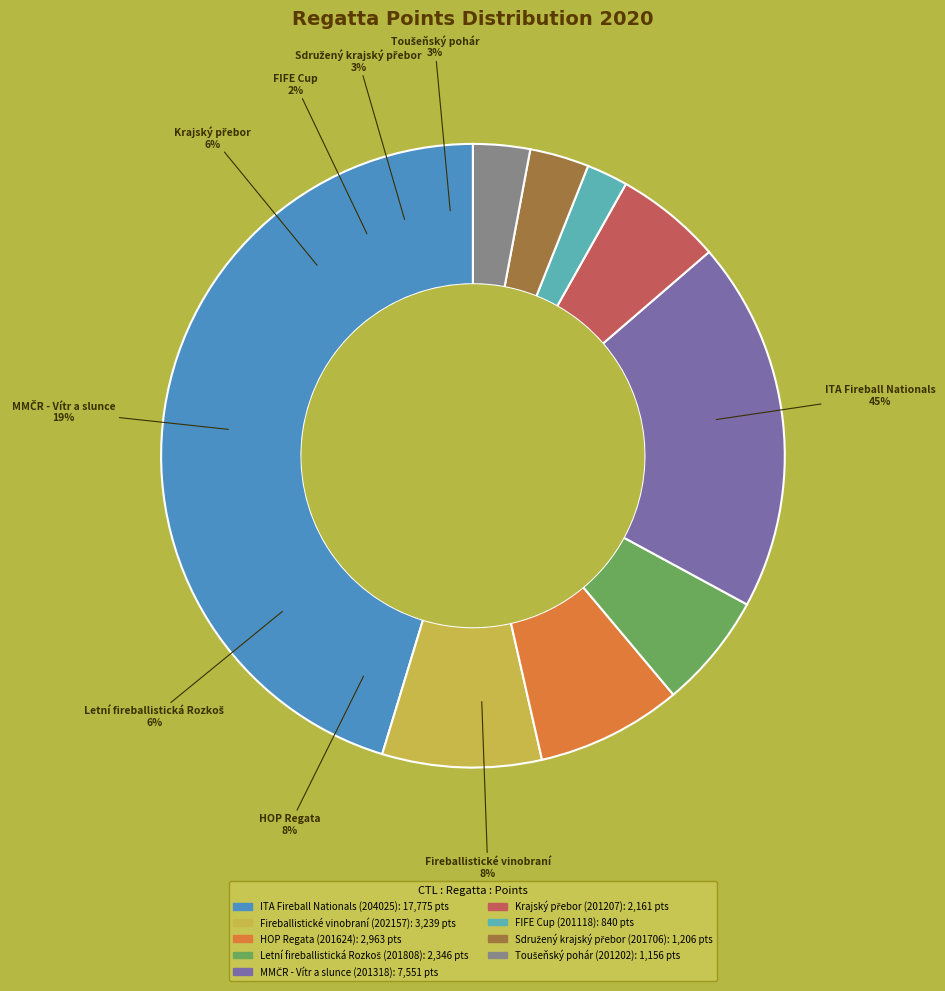

To the nearest percent, what is the difference between the 201808 and 201706 slice percentages?

3%